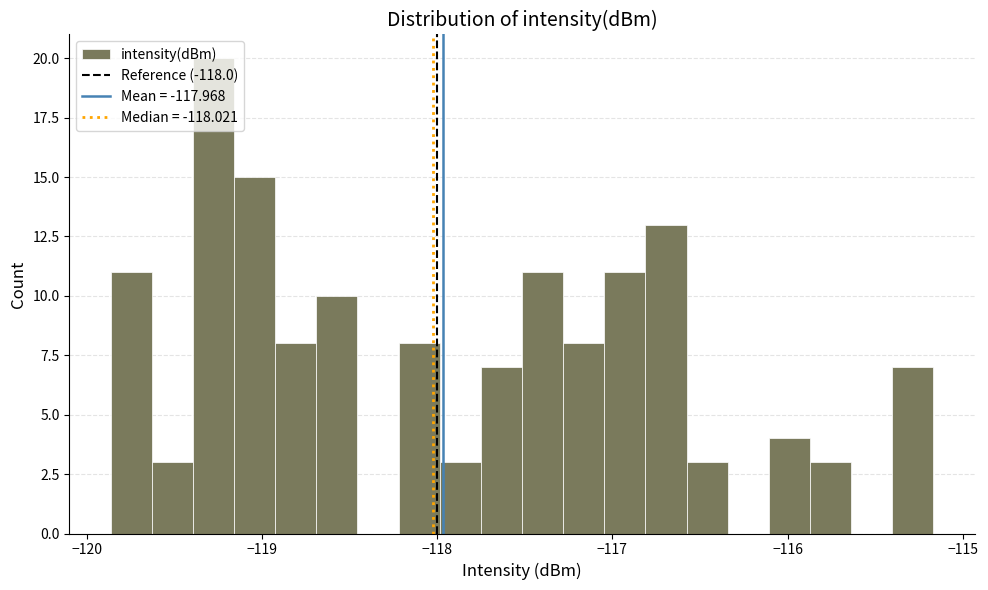

Around what value on the x-axis is the tallest bar? Give the approximate position of its centre, as read against the axis.

-119.3